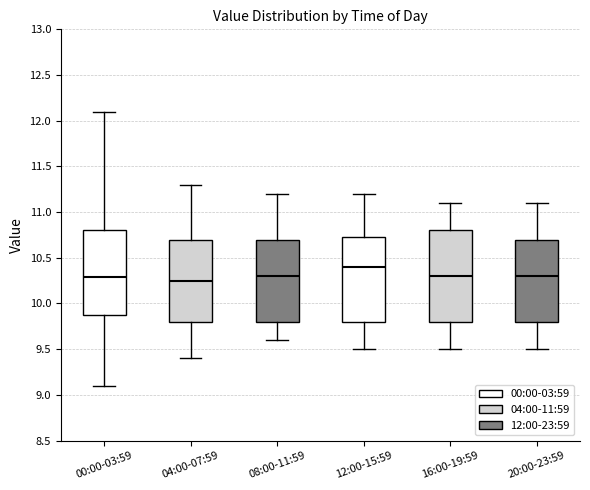

Reading left to right, read every box against the y-axis: the position of its median line, the range the box covers, and the ends of its whiskers. The values are not printed on the chart, so give them approximately, as read against the axis.

00:00-03:59: median 10.30, box 9.85 to 10.80, whiskers 9.10 to 12.10
04:00-07:59: median 10.25, box 9.80 to 10.70, whiskers 9.40 to 11.30
08:00-11:59: median 10.30, box 9.80 to 10.70, whiskers 9.60 to 11.20
12:00-15:59: median 10.40, box 9.80 to 10.75, whiskers 9.50 to 11.20
16:00-19:59: median 10.30, box 9.80 to 10.80, whiskers 9.50 to 11.10
20:00-23:59: median 10.30, box 9.80 to 10.70, whiskers 9.50 to 11.10